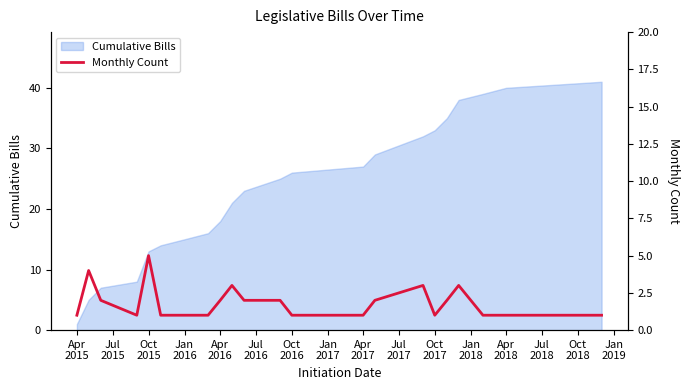

What is the smallest value displayed?

1